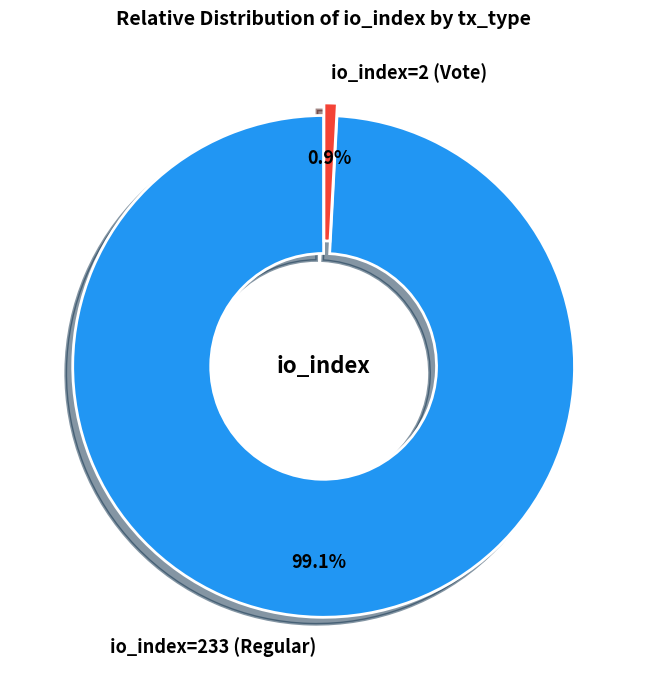

Is there any slice that represents more than half of the pie?

Yes